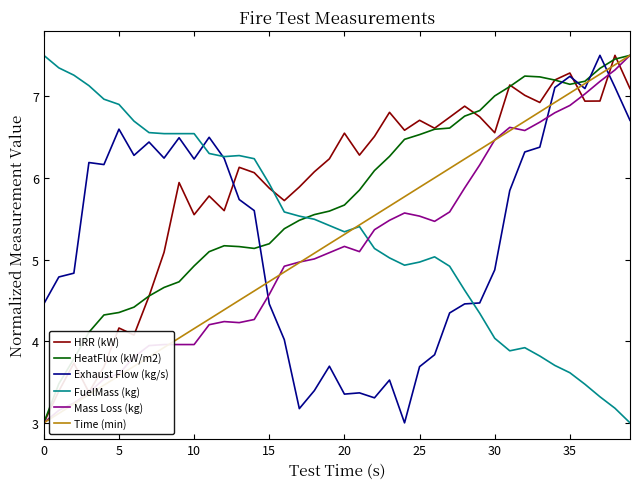

What is the difference between the maximum and minimum values in the Mass Loss (kg) series?

4.5